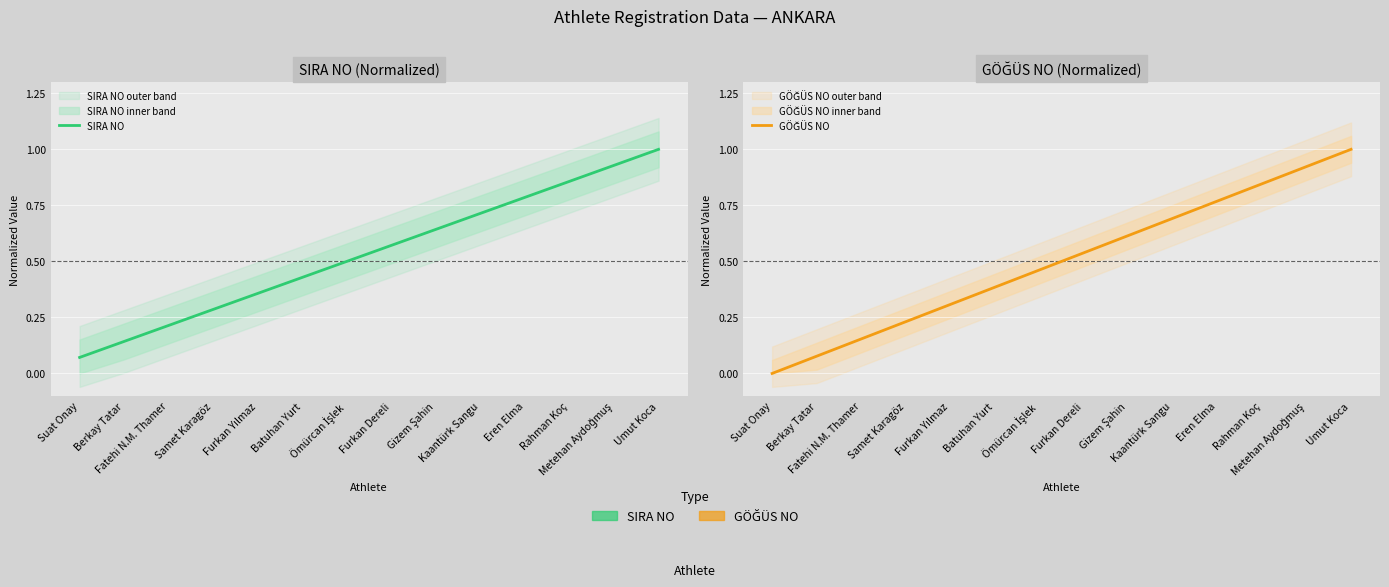

Does the chart display data point markers on the line(s)?

No